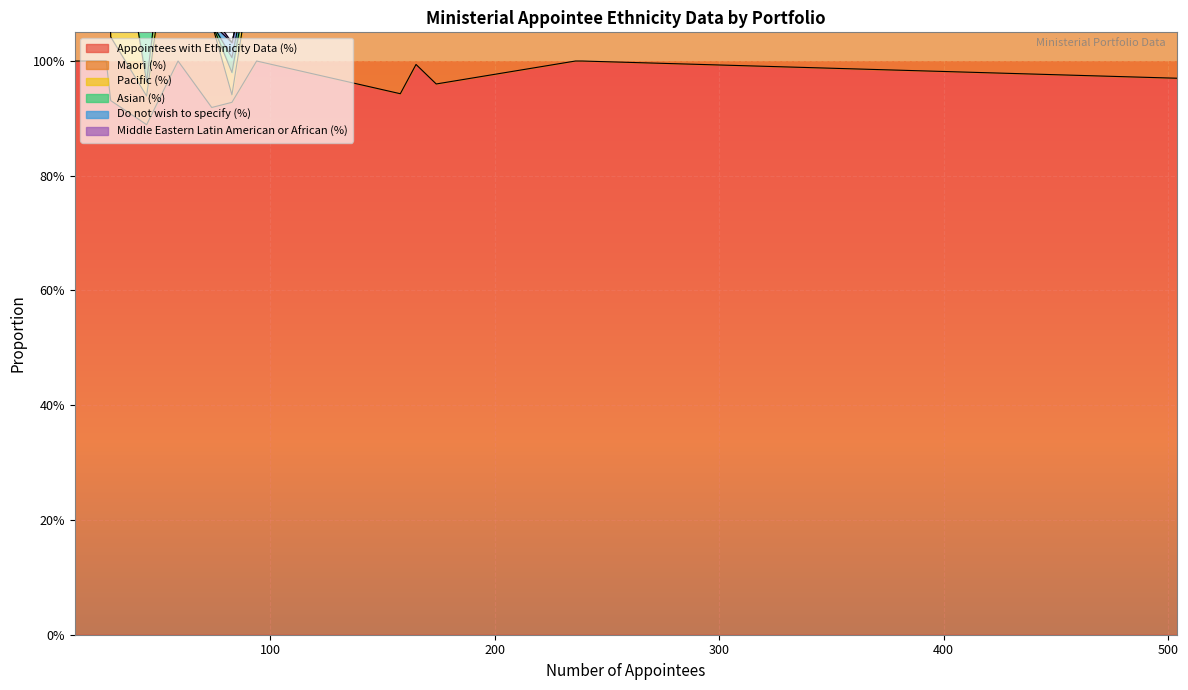

Read the Maori (%) value at Minister of Justice.

0.1